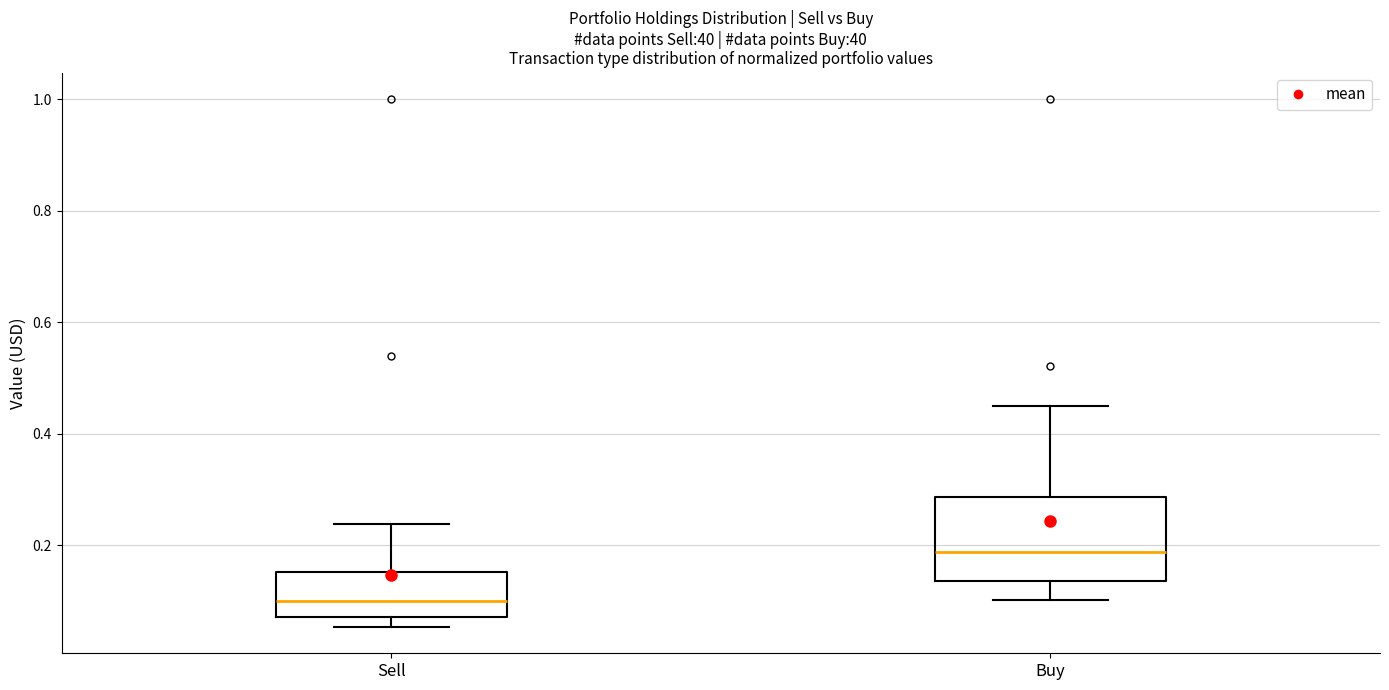

Comparing the boxes themselves (not the whiskers), which one is the tallest?

Buy